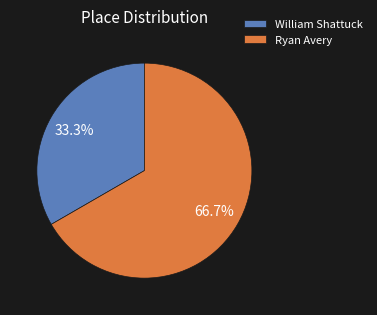

To the nearest percent, what is the average slice percentage?

50%